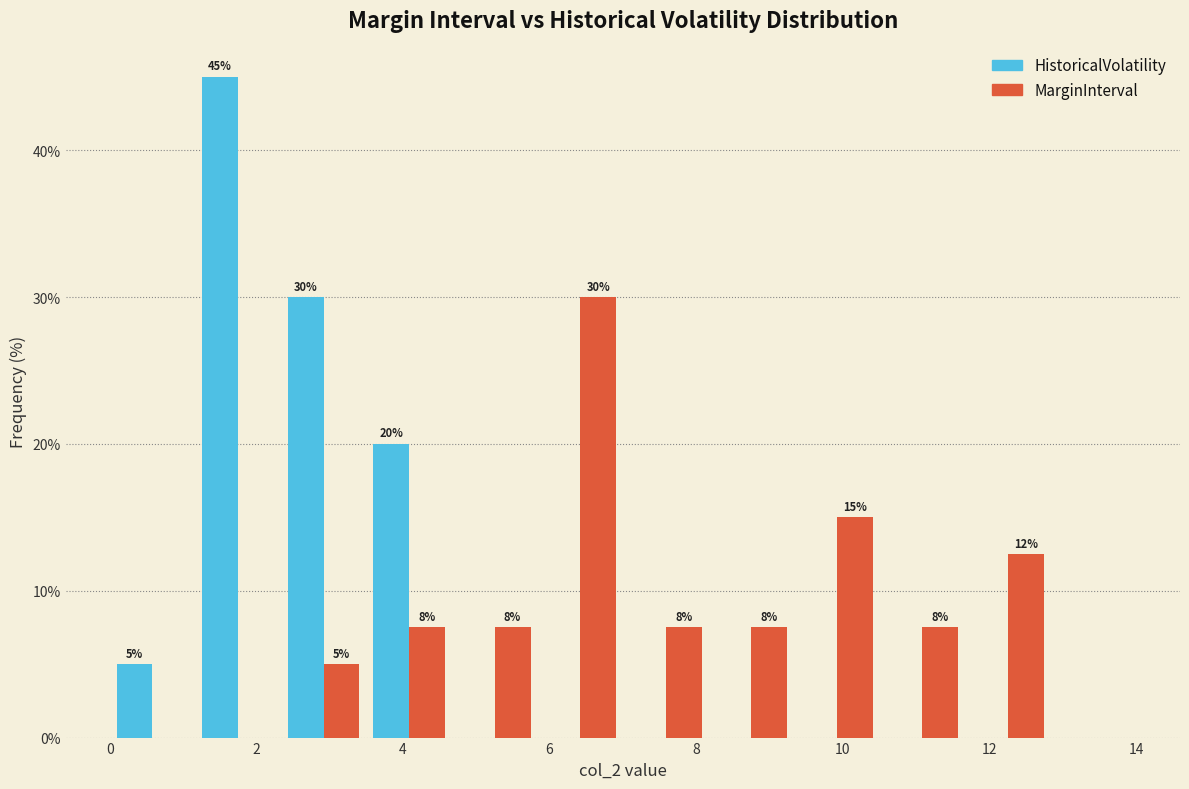

In the MarginInterval series, which range on the x-axis has the tallest bar?

5.8 to 7.0